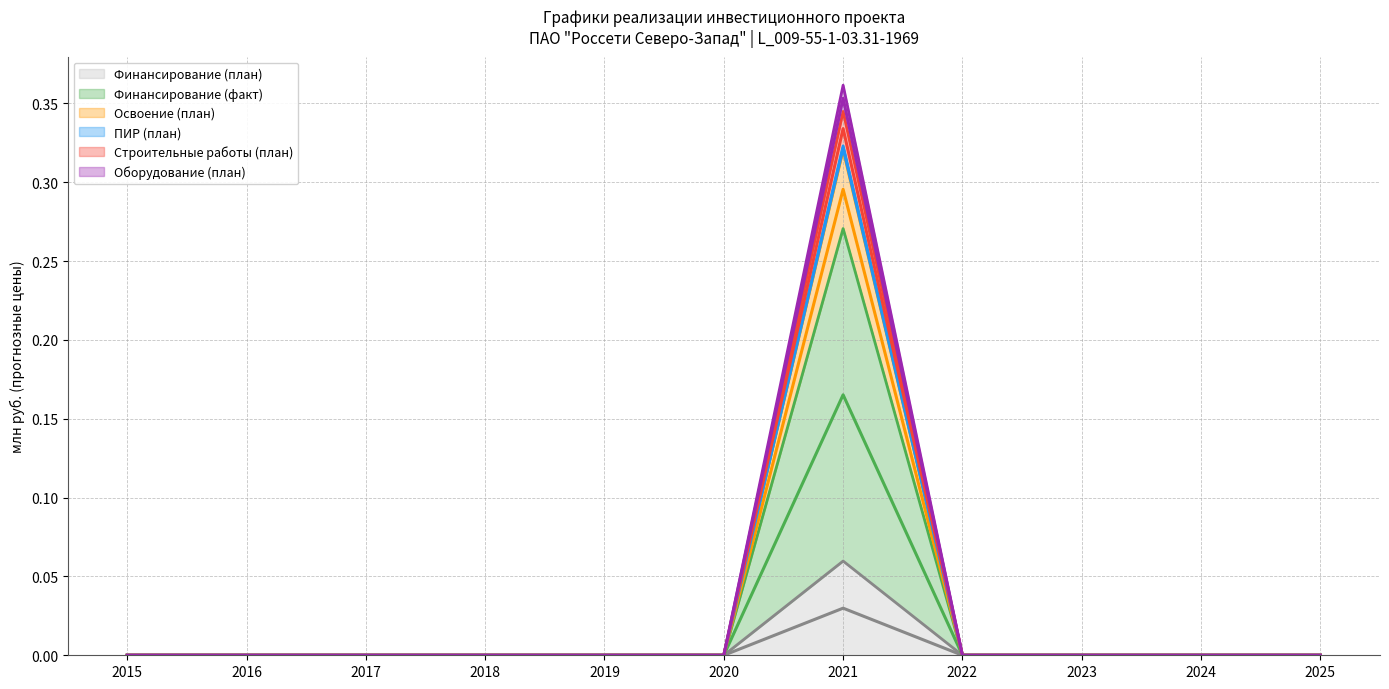

The Оборудование (план) series shows 0.0 at 2024. True or false?

True